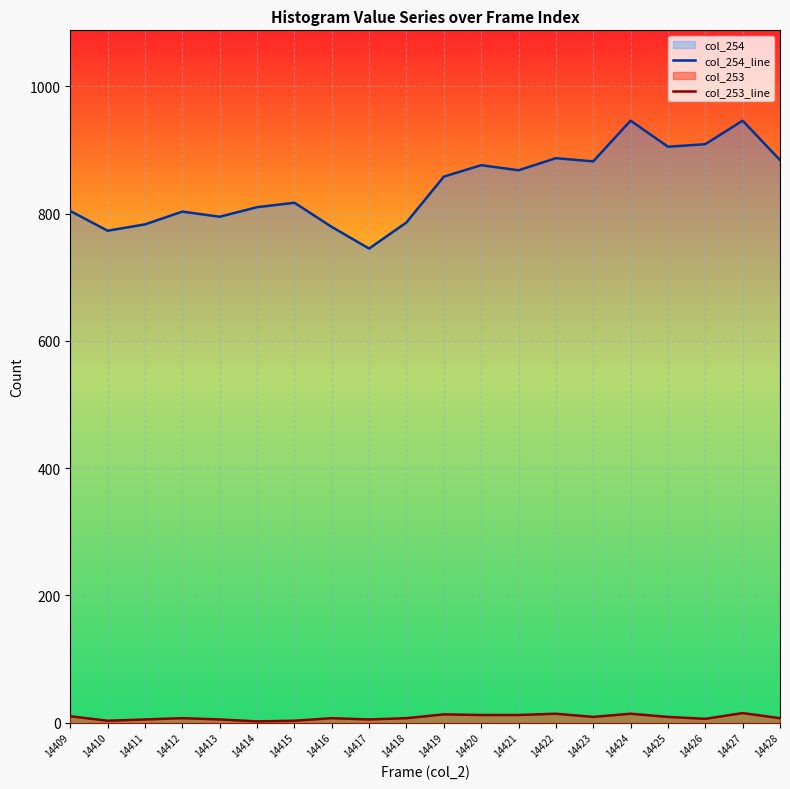

Between 14410 and 14419, which is larger?

14419